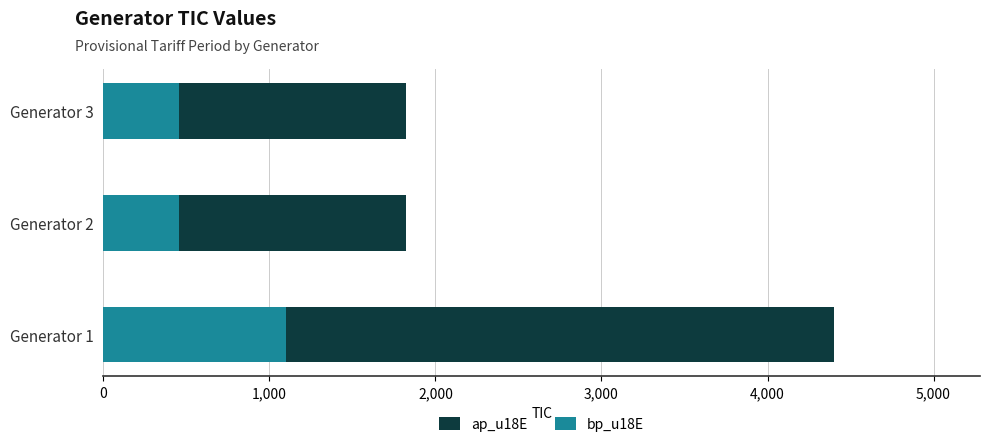

At which label does bp_u18E reach its peak?

Generator 1